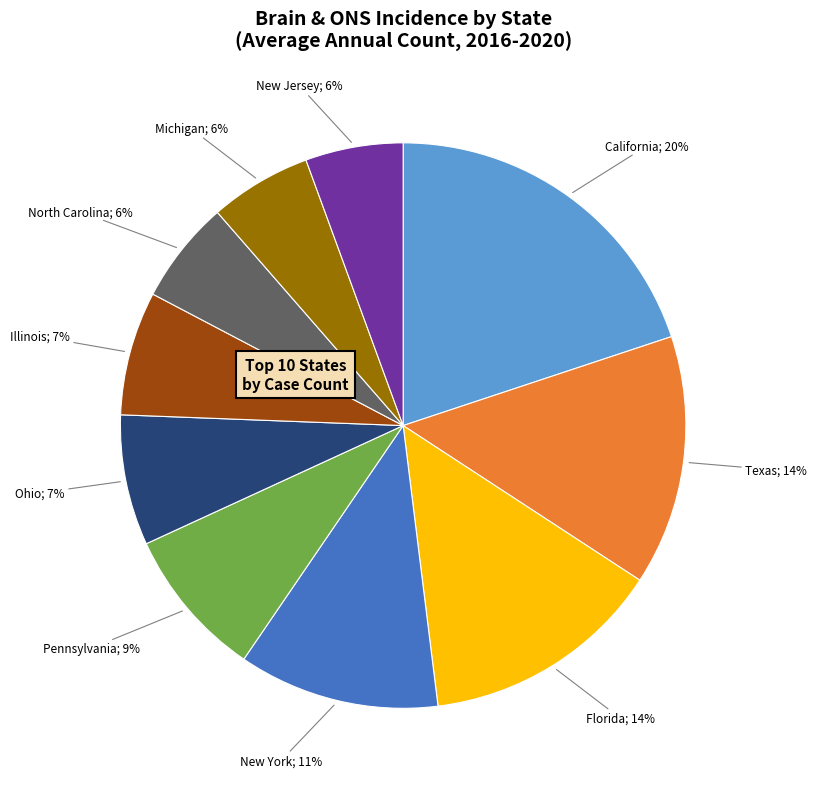

Is there any slice that represents more than half of the pie?

No